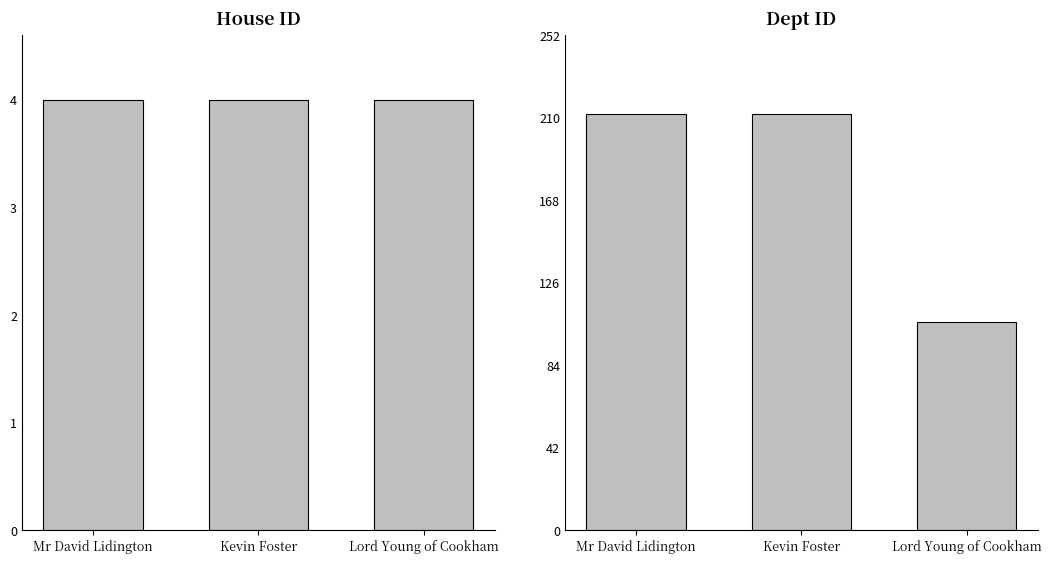

At which label does House ID reach its minimum?

Mr David Lidington